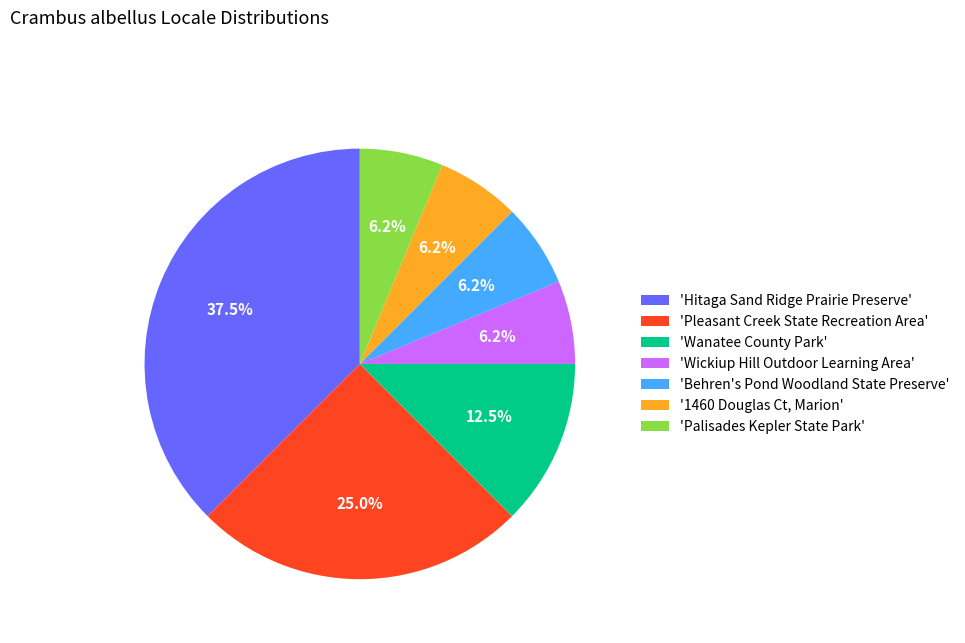

Does any single category account for the majority?

No